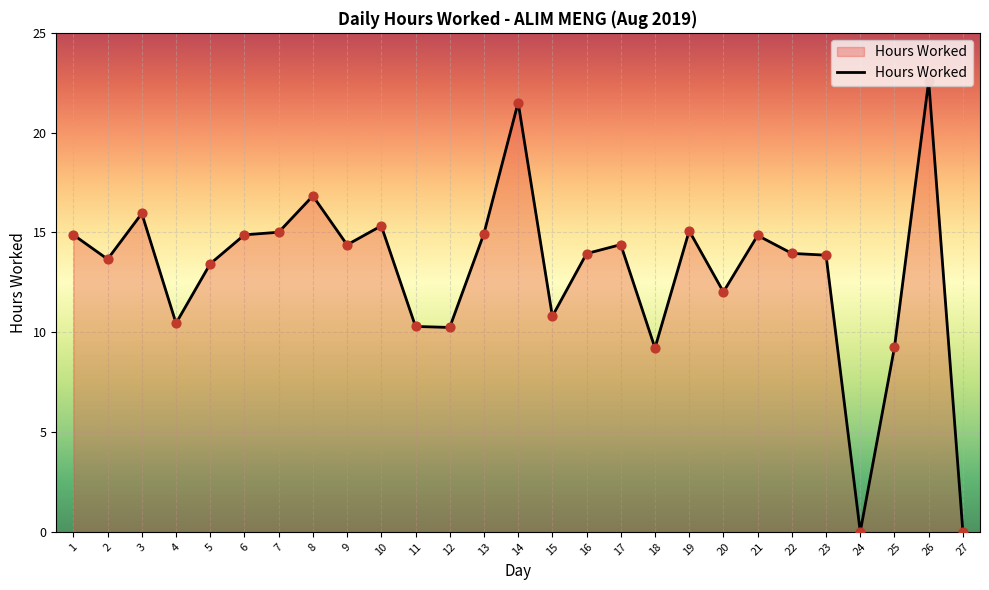

Approximately how many times larger is the value at 26 compared to 14?

1.1